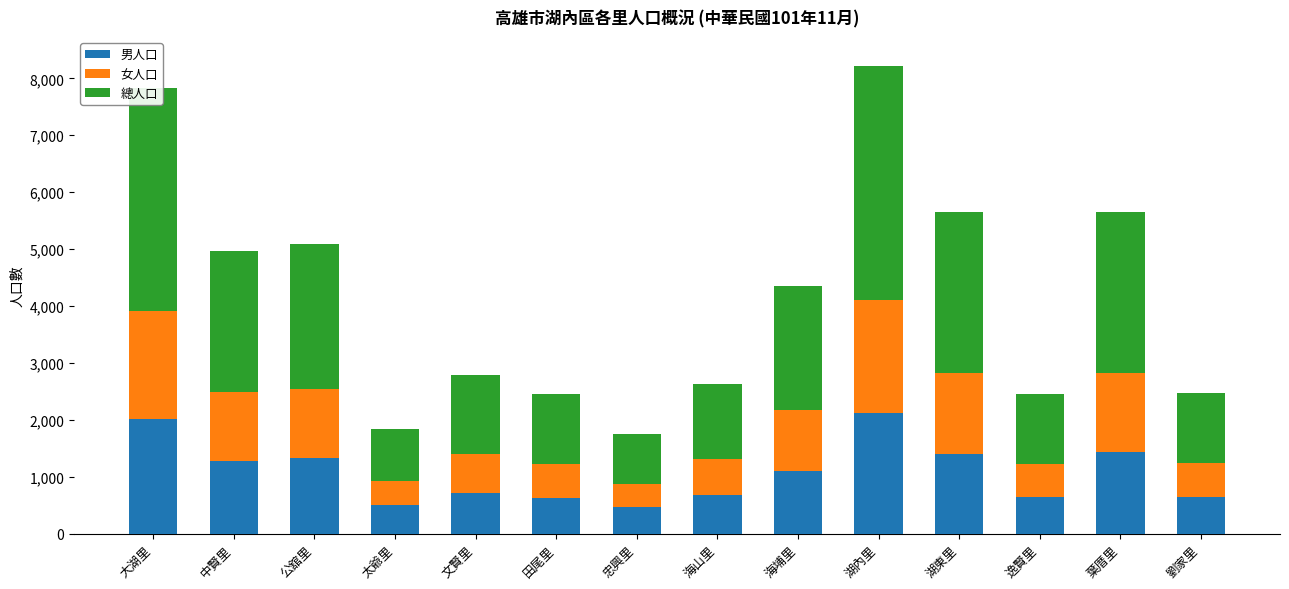

What is the total value across all series at 湖內里?

8226